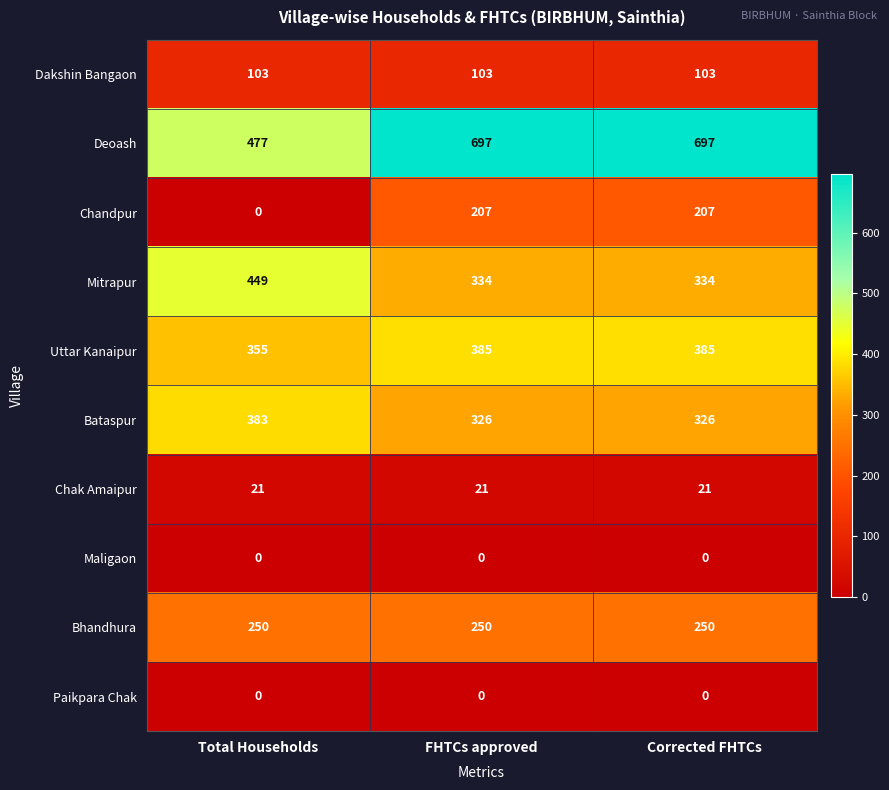

What is the difference between the maximum and second lowest values in the Bataspur series?

57